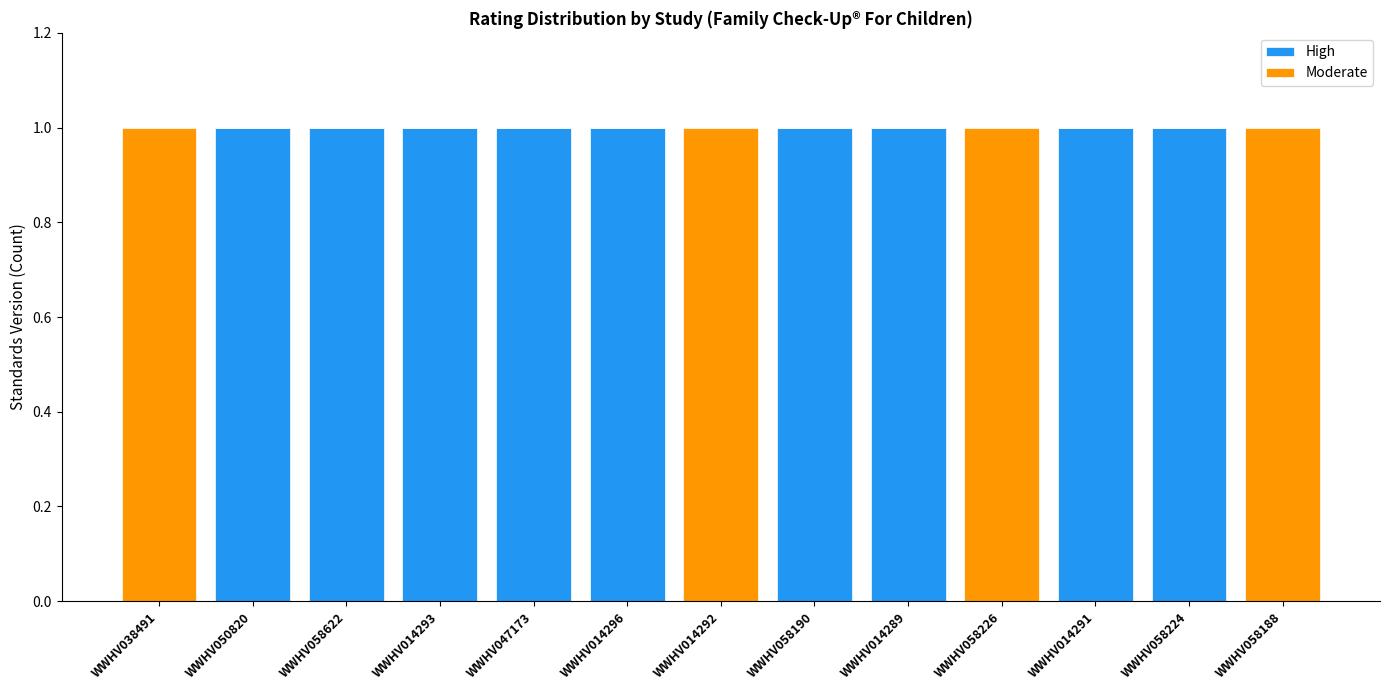

The value of High at WWHV014289 is 0. True or false?

False